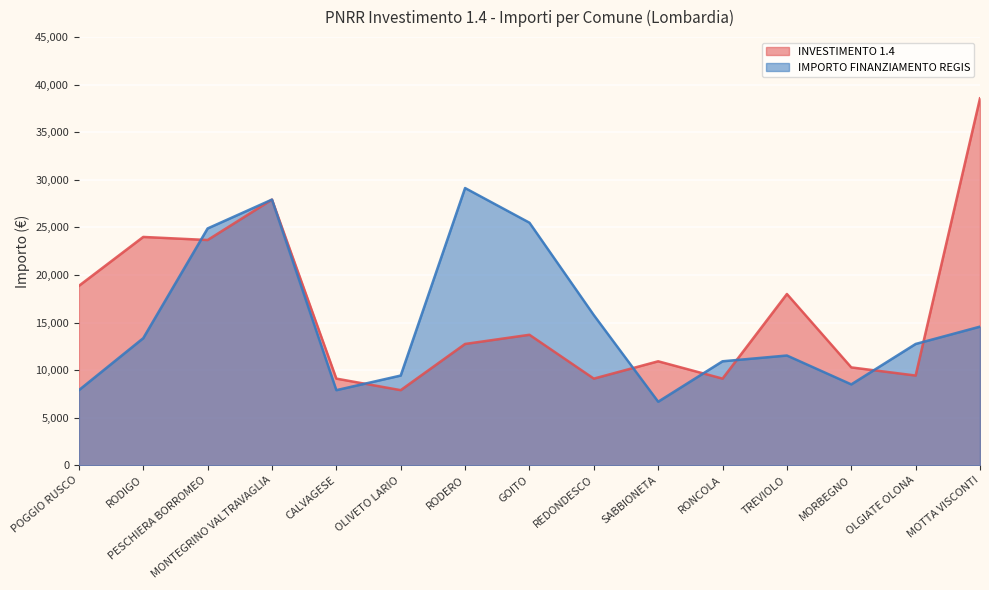

What is the difference between the maximum and minimum values in the IMPORTO FINANZIAMENTO REGIS series?

22459